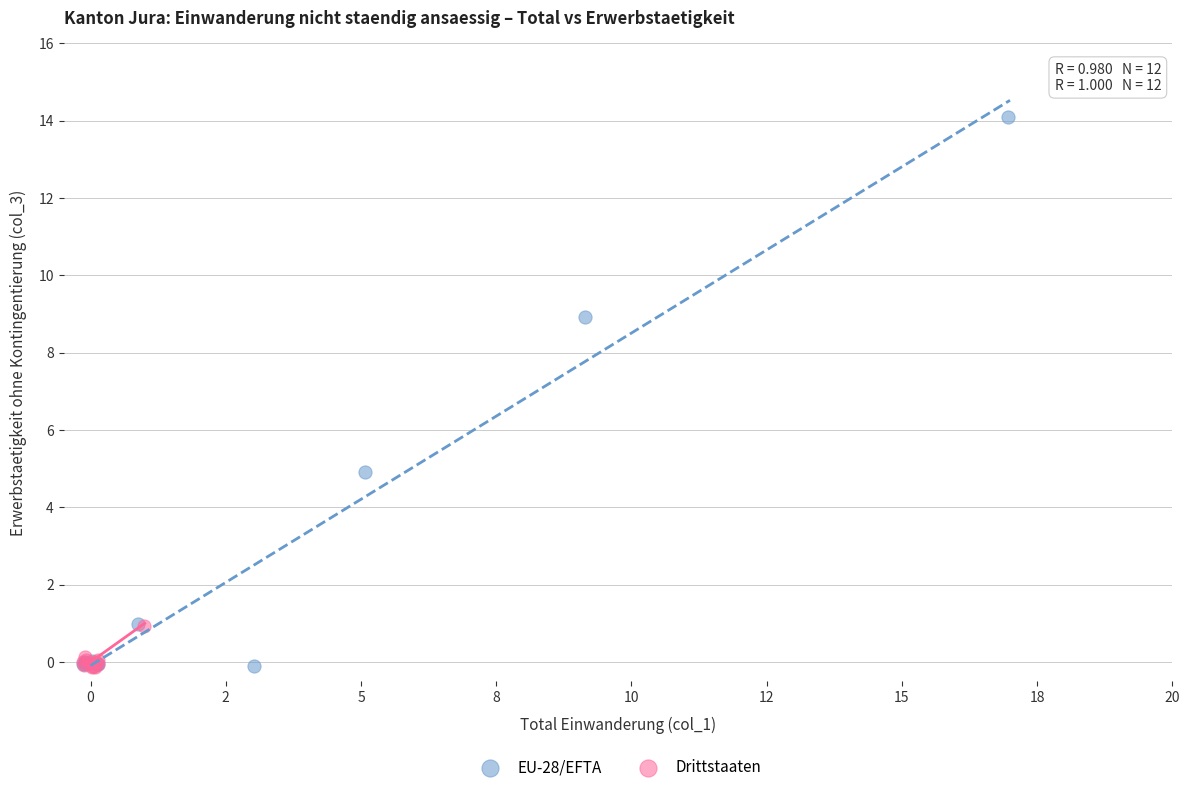

Which series reaches the maximum Y coordinate?

EU-28/EFTA